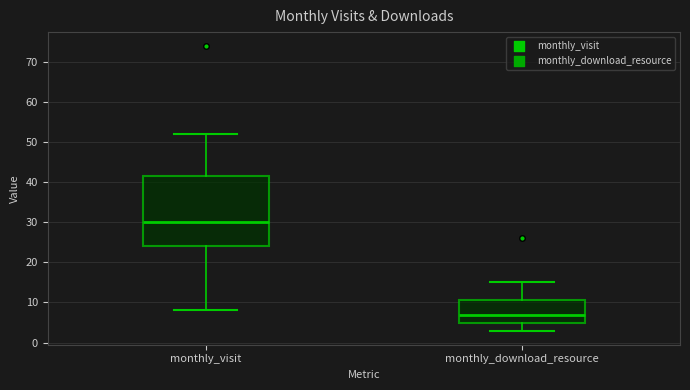

Which box has the highest median line?

monthly_visit